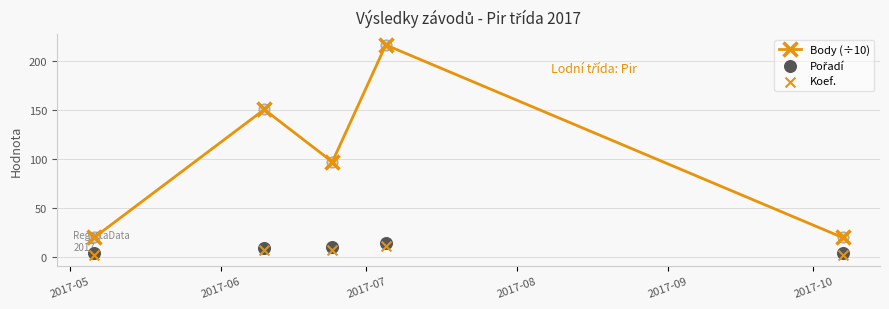

What are all the series names shown in the legend?

Body (÷10), Pořadí, Koef.